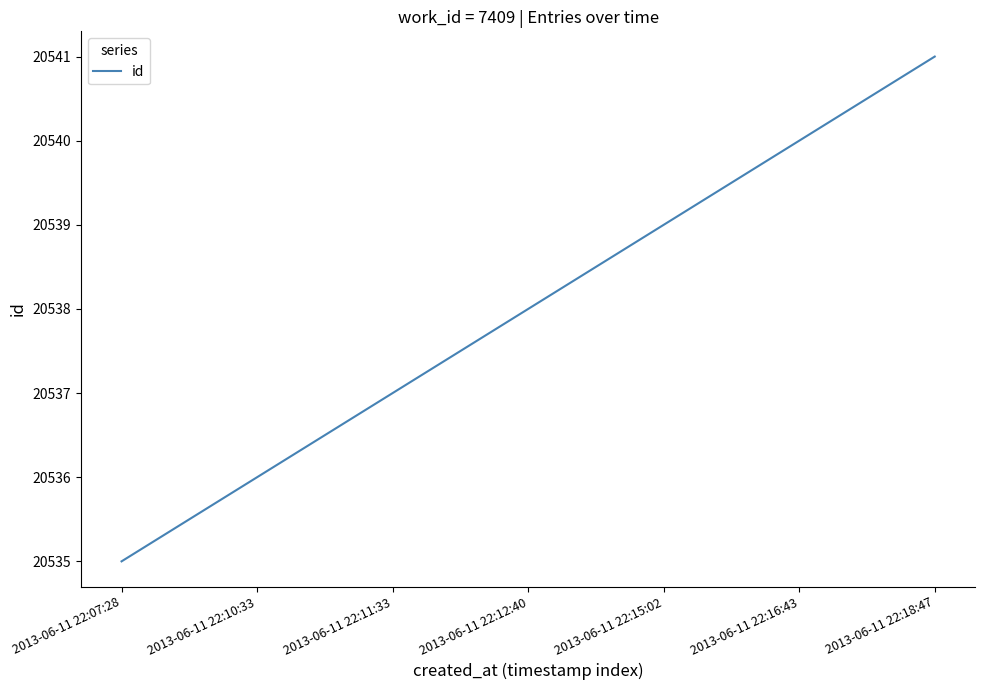

What value does the data have at 2013-06-11 22:07:28?

20535